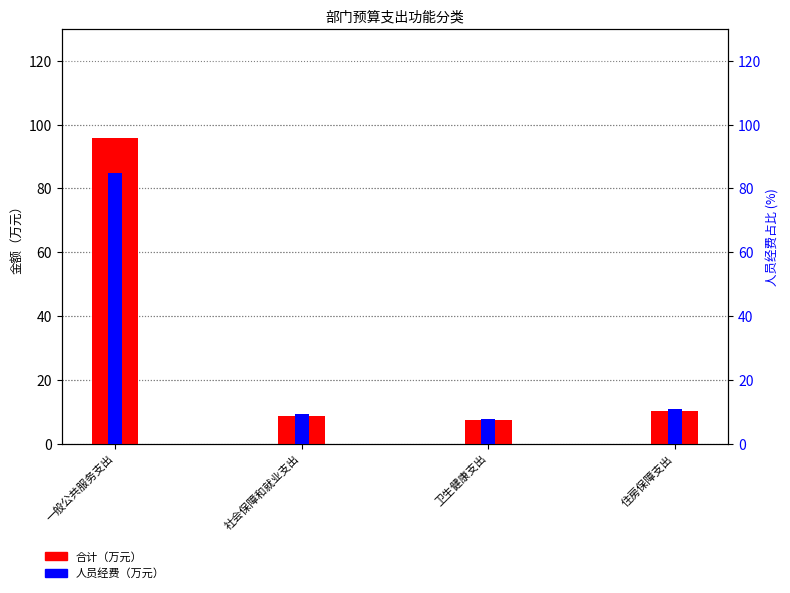

Rank the categories by 人员经费 value from highest to lowest.

一般公共服务支出, 住房保障支出, 社会保障和就业支出, 卫生健康支出